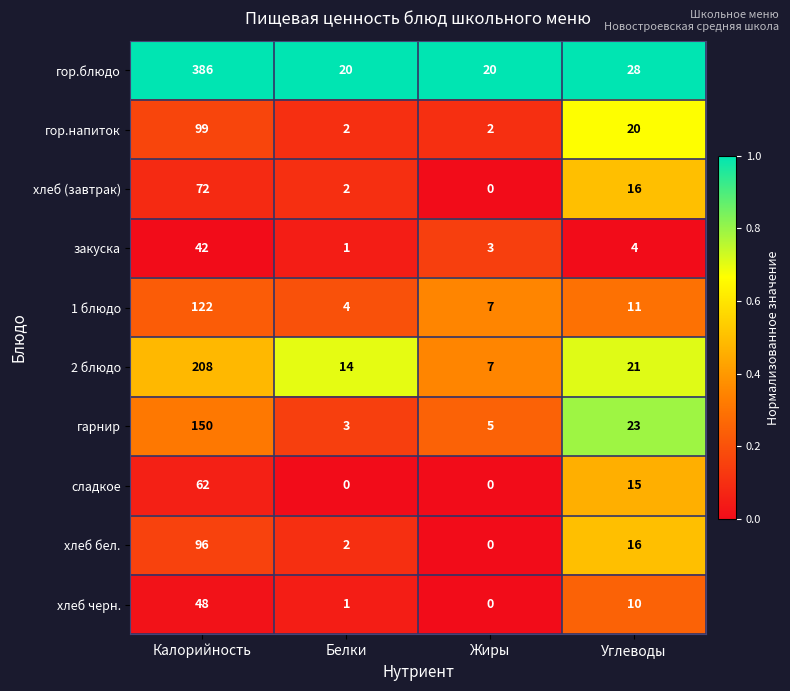

Which series has the largest range (max minus min)?

гор.блюдо